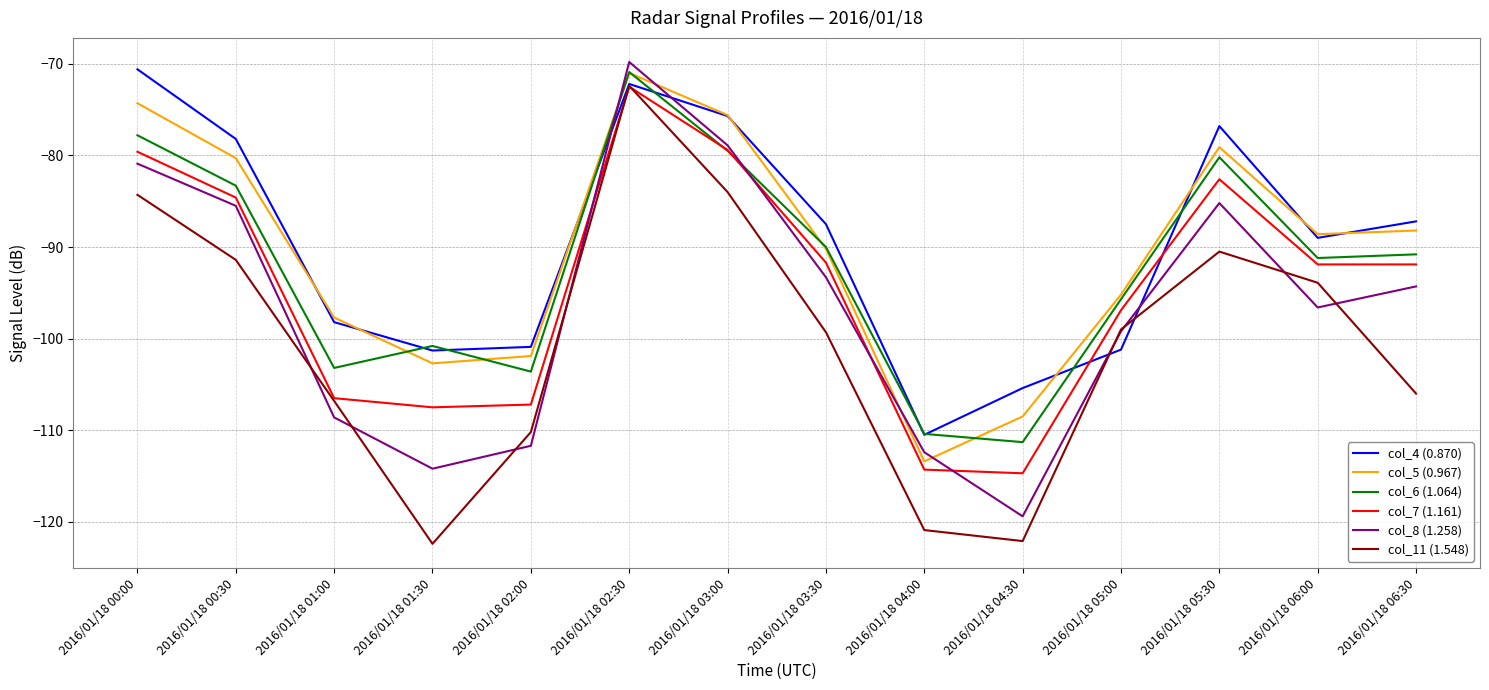

Which category has the highest value across all series?

2016/01/18 02:30